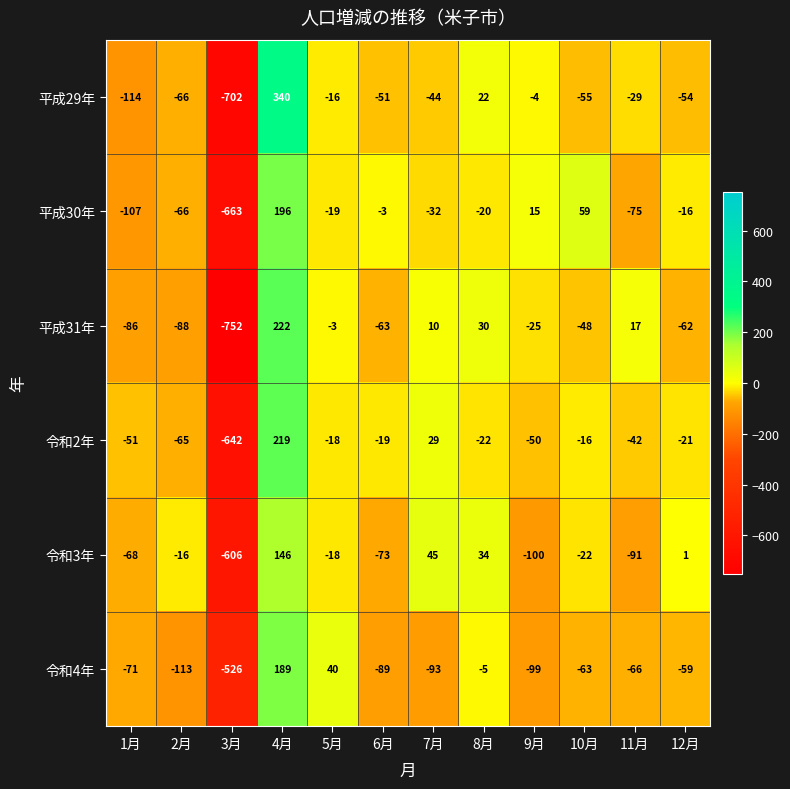

Rank the series at 10月 from lowest to highest value.

令和4年, 平成29年, 平成31年, 令和3年, 令和2年, 平成30年